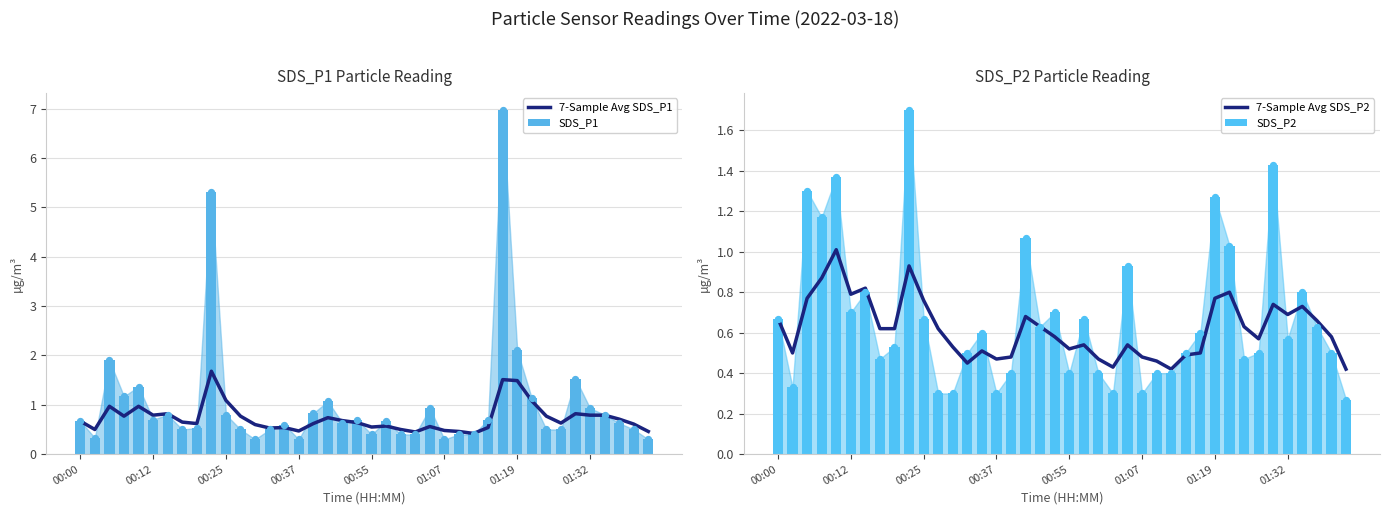

Which series has the largest Y range (max minus min)?

SDS_P1